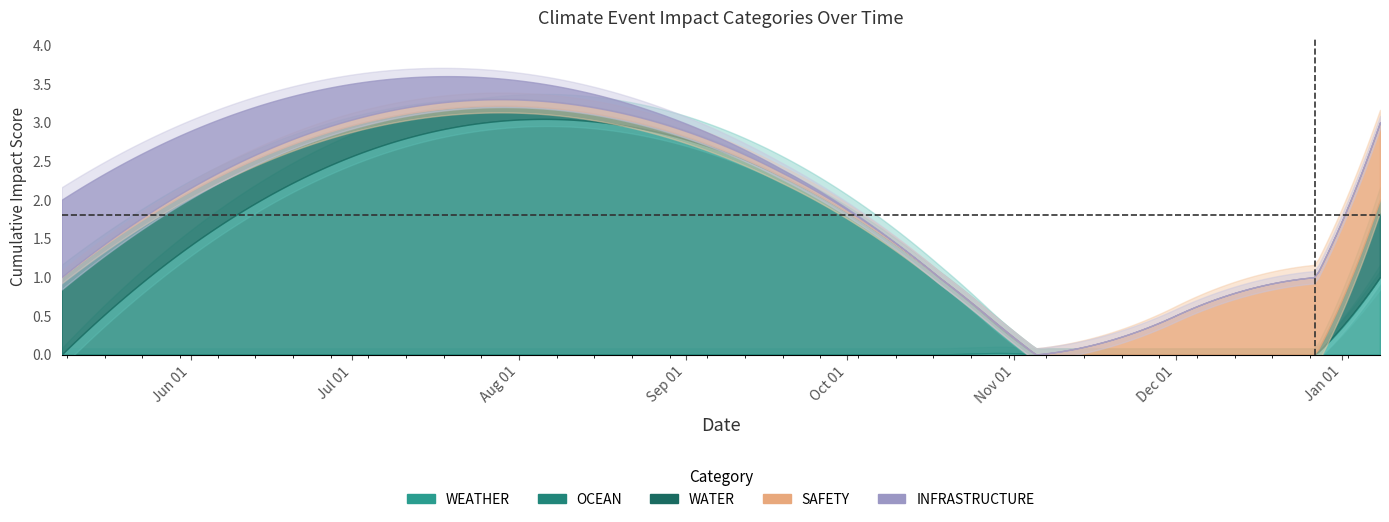

Is it true that OCEAN equals 2 at 2023-10-18?

False